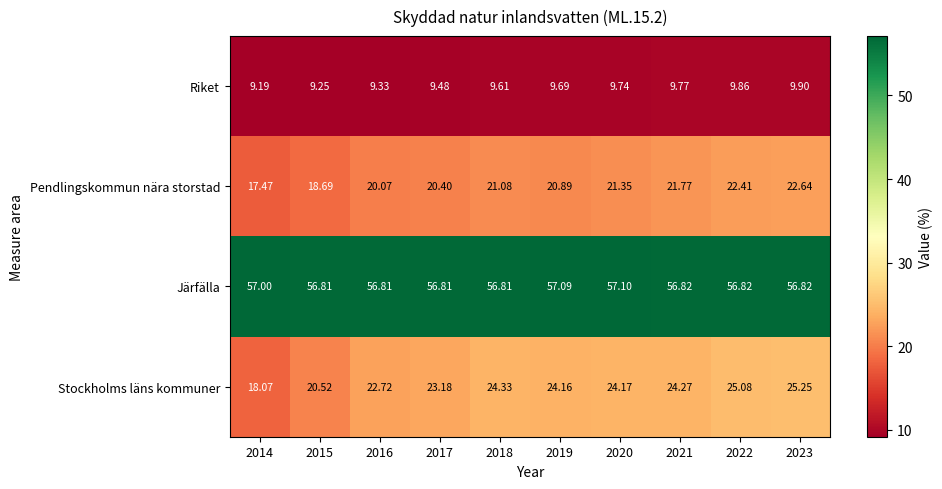

Is the value of Pendlingskommun nära storstad at 2022 greater than the value of Riket at 2020?

Yes